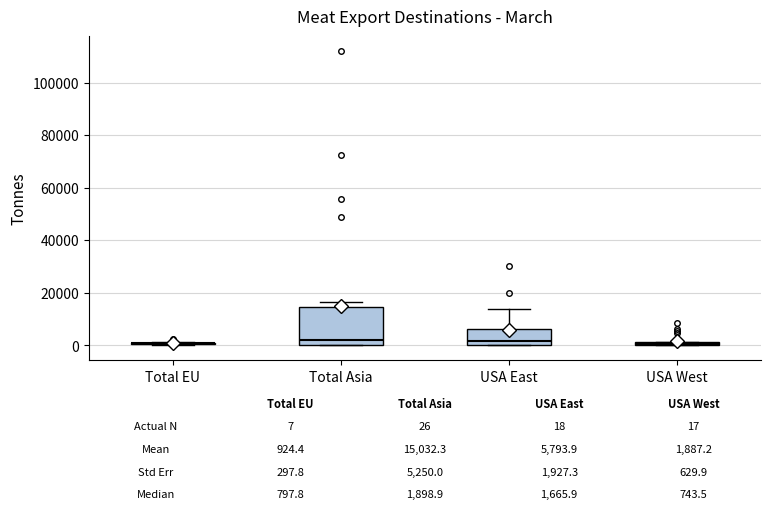

Comparing the boxes themselves (not the whiskers), which one is the tallest?

Total Asia